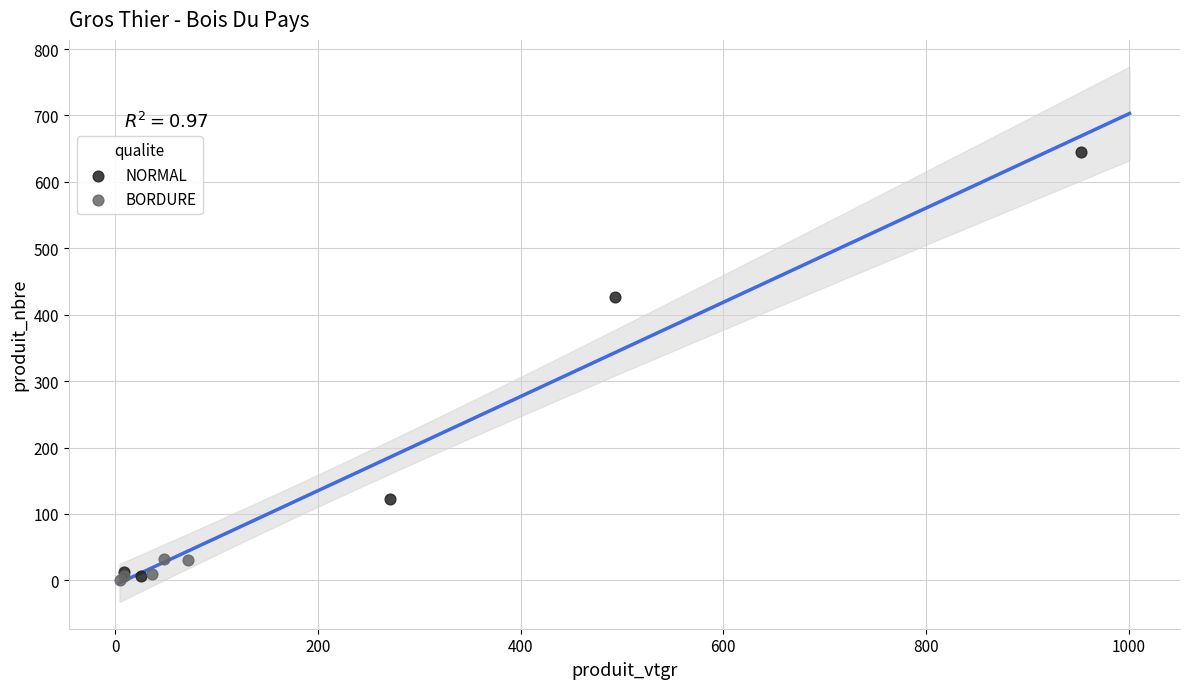

Which series reaches the maximum Y coordinate?

NORMAL